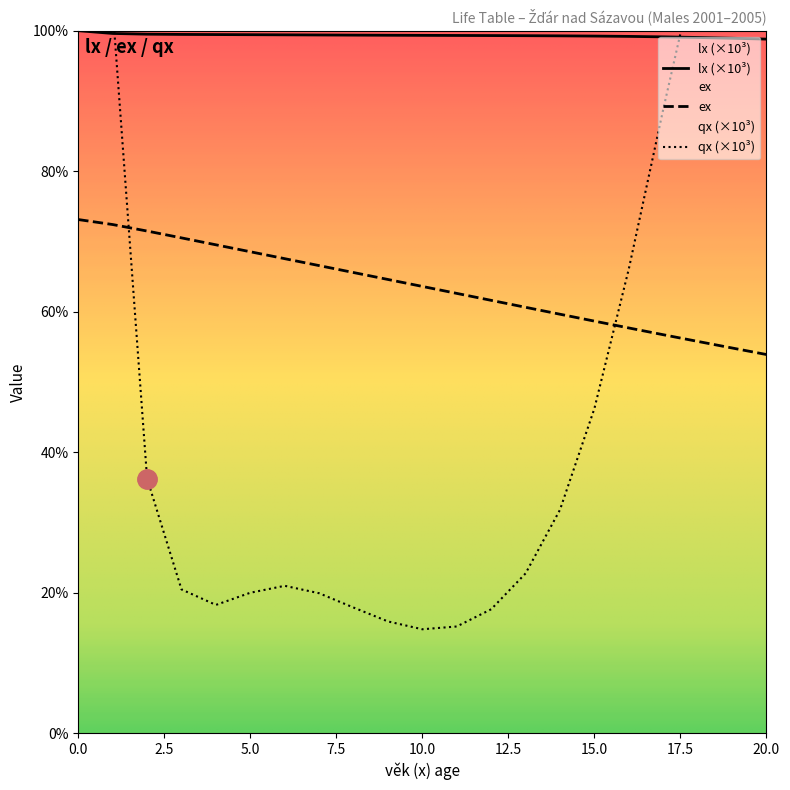

True or false: lx and ex cross at least once.

False